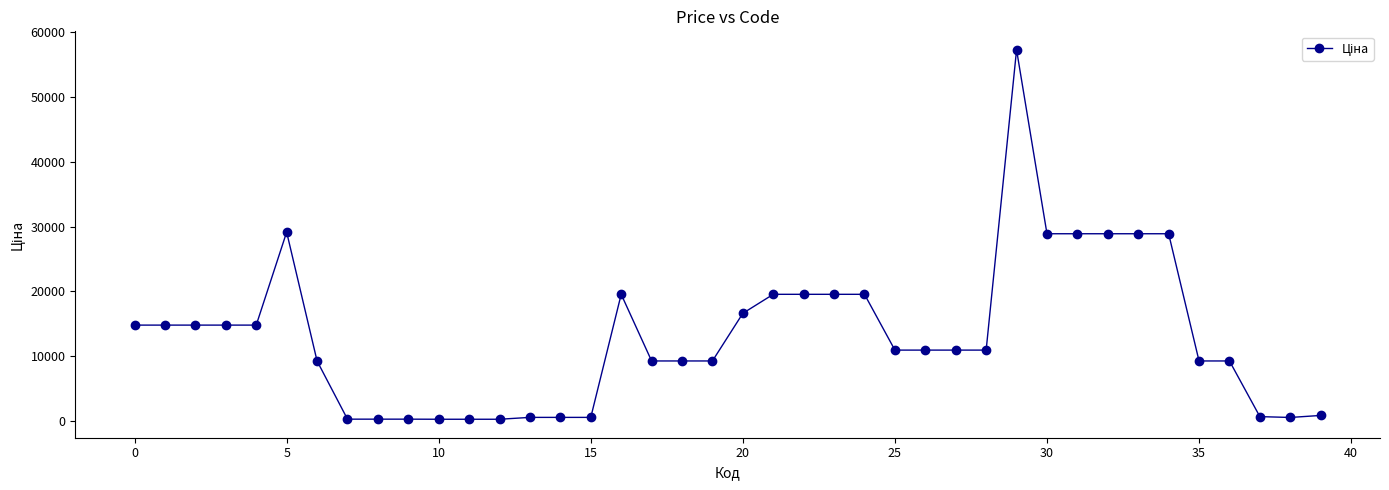

What is the maximum value shown in the chart?

57258.0